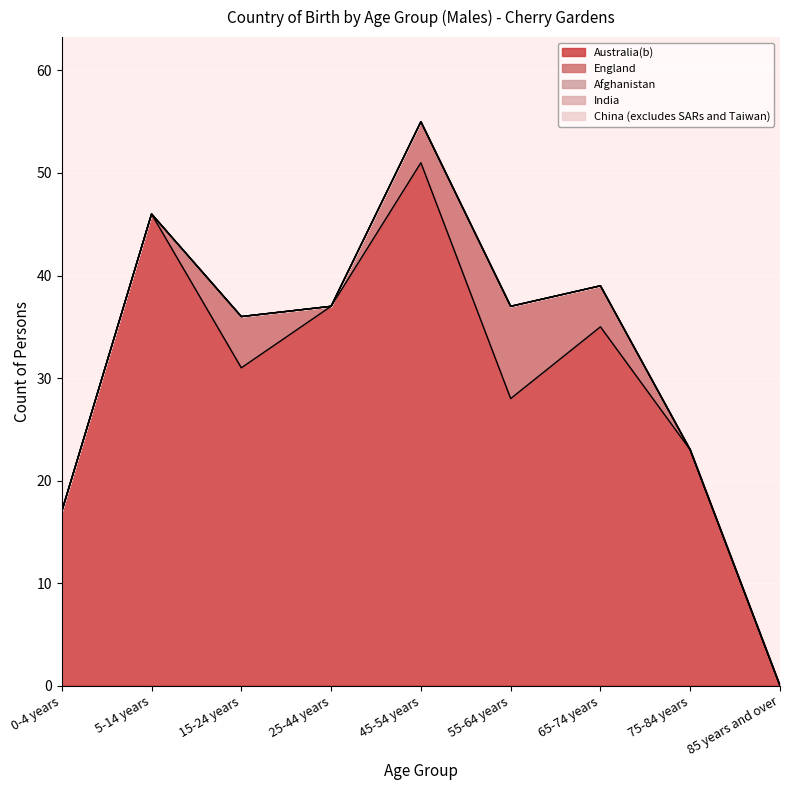

The value of China (excludes SARs and Taiwan) at 55-64 years is 0. True or false?

True